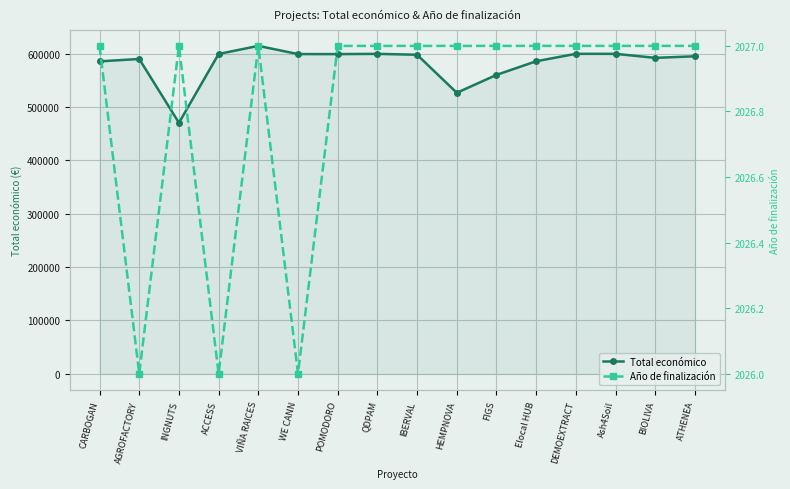

Which has a higher value, Ash4Soil or WE CANN?

Ash4Soil